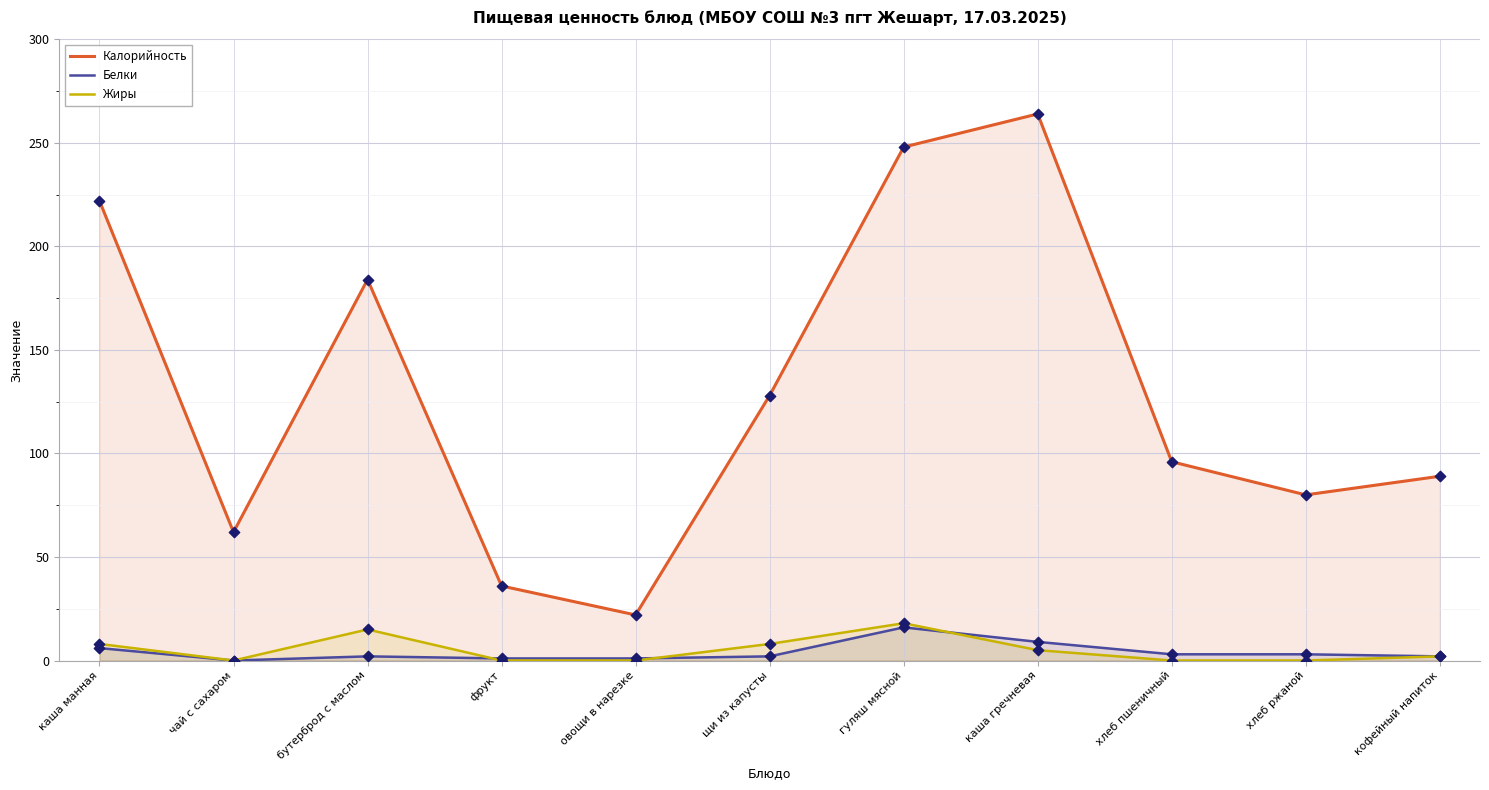

Which series contains the lowest Y value?

Белки